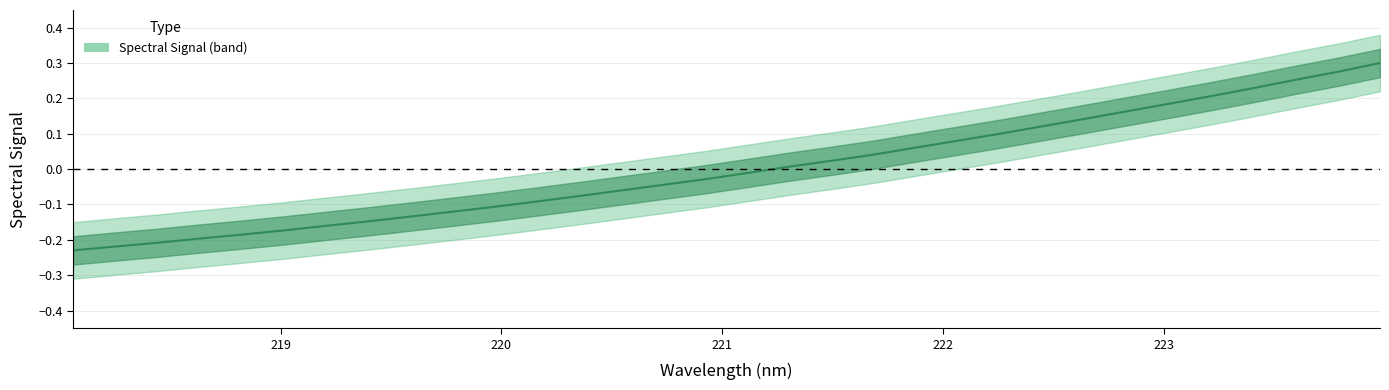

At which category does the chart reach its minimum across all series?

218.0596